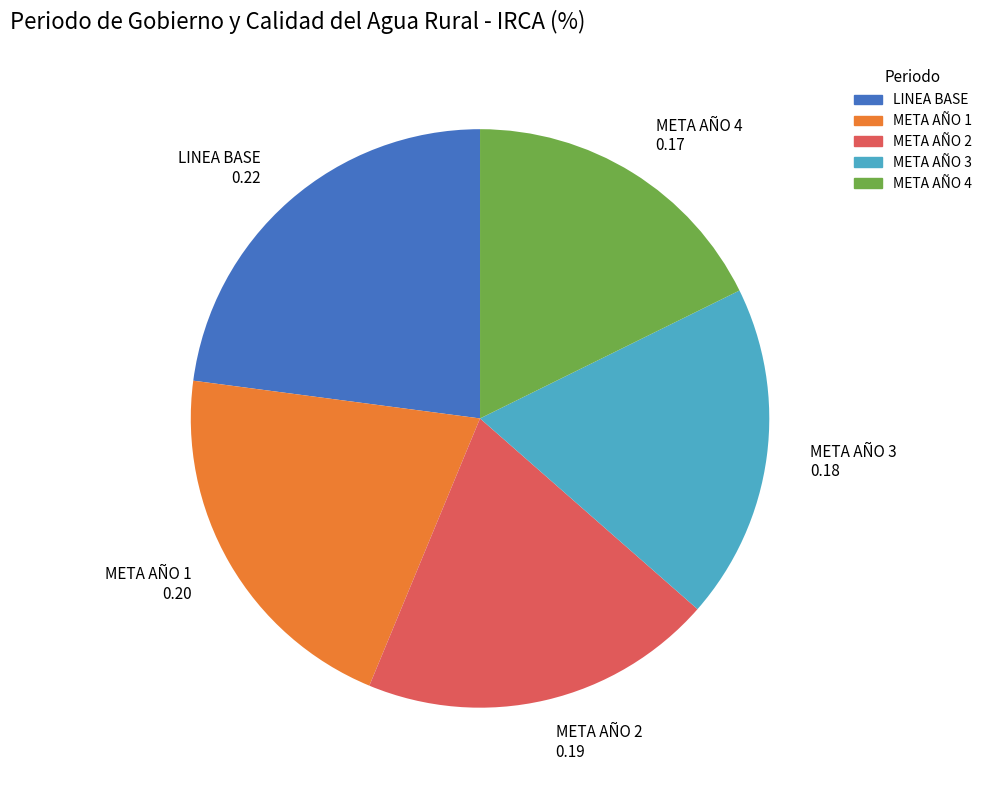

Is there any slice that represents more than half of the pie?

No